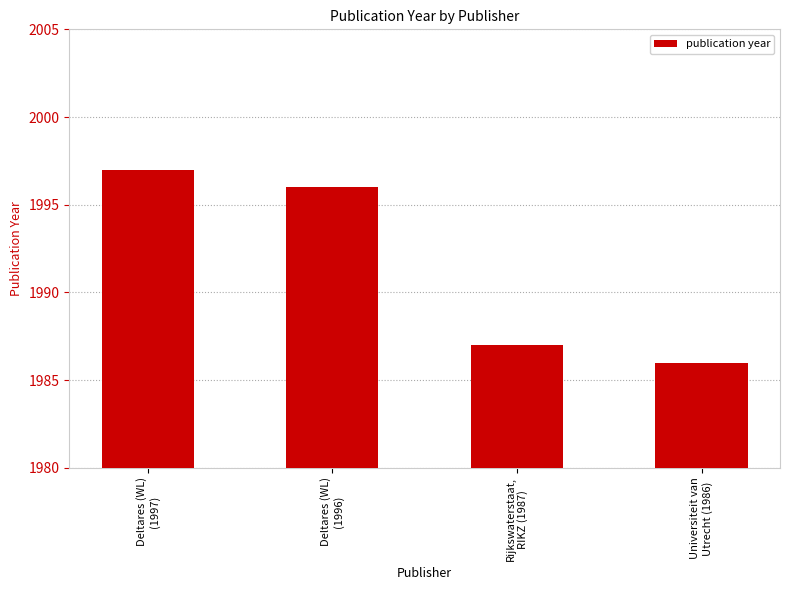

Which category has the highest value across all series?

Deltares (WL)
(1997)